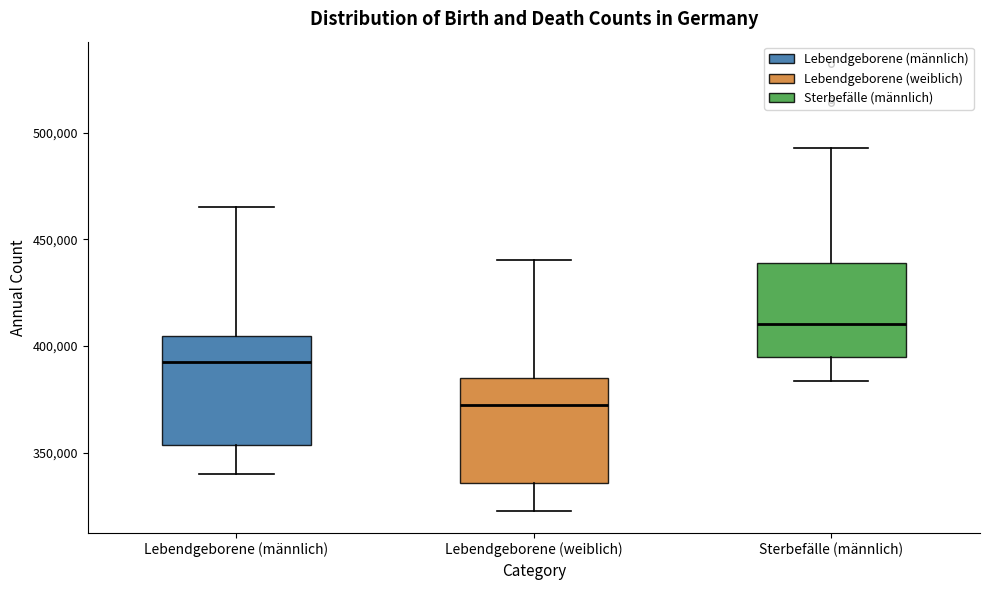

Where is the lower edge of the box for Lebendgeborene (männlich) on the y-axis? The values are not printed on the chart, so give them approximately, as read against the axis.

355000